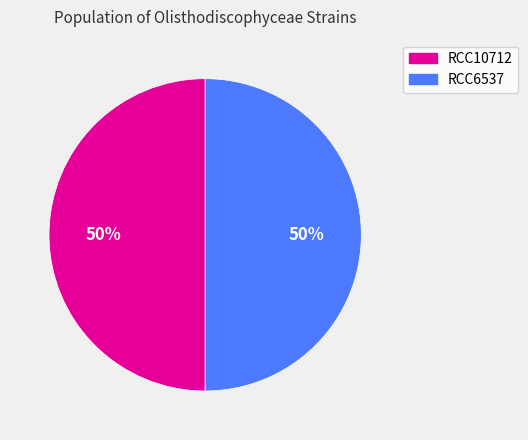

Do RCC6537 and RCC10712 together represent more than half of the pie?

Yes